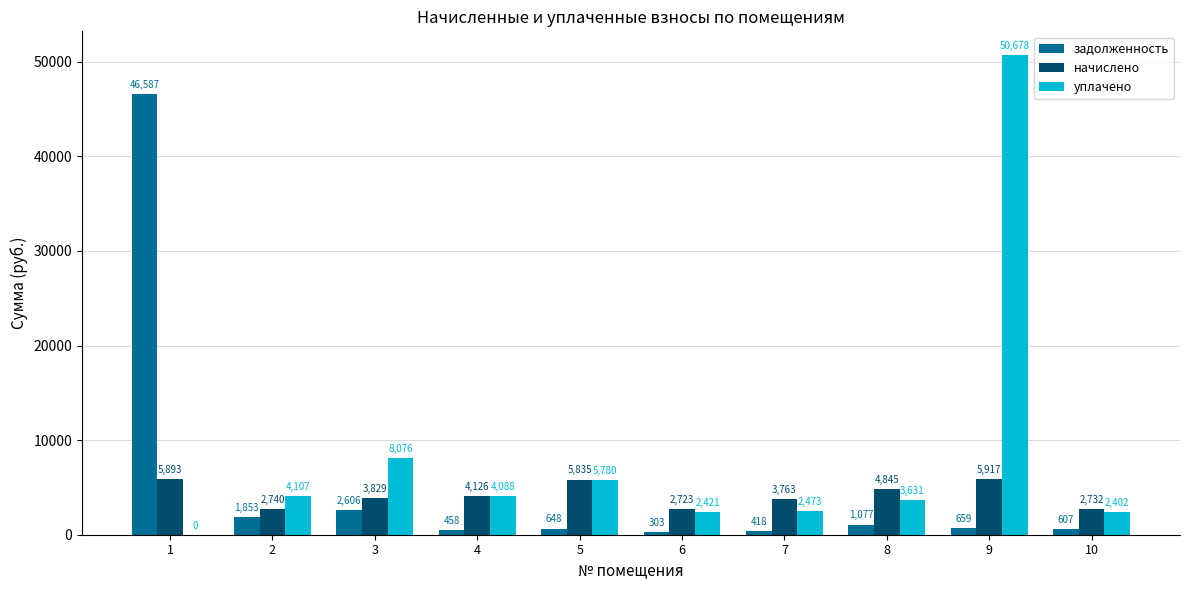

Which series has the largest total across all categories?

уплачено